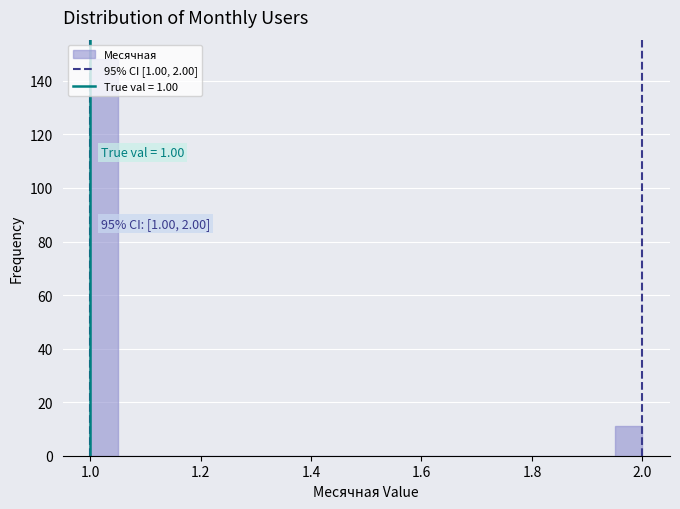

Around what value on the x-axis is the tallest bar? Give the approximate position of its centre, as read against the axis.

1.02